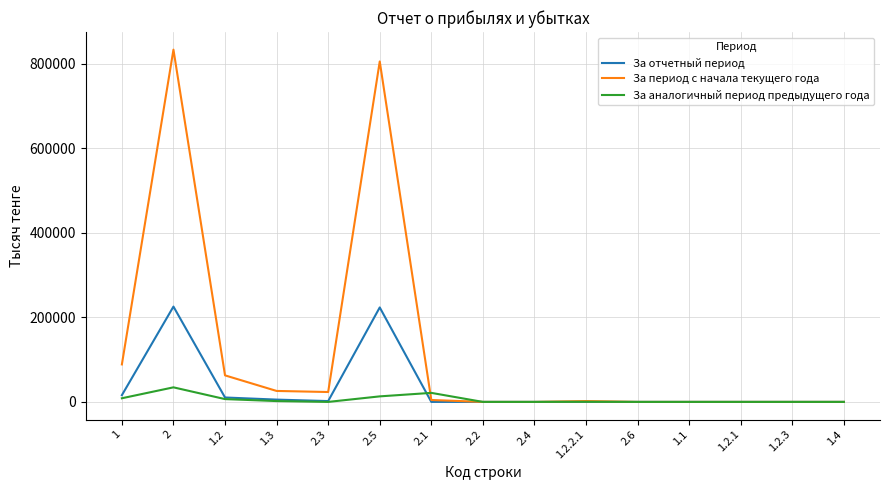

Which series has the largest total across all categories?

За период с начала текущего года